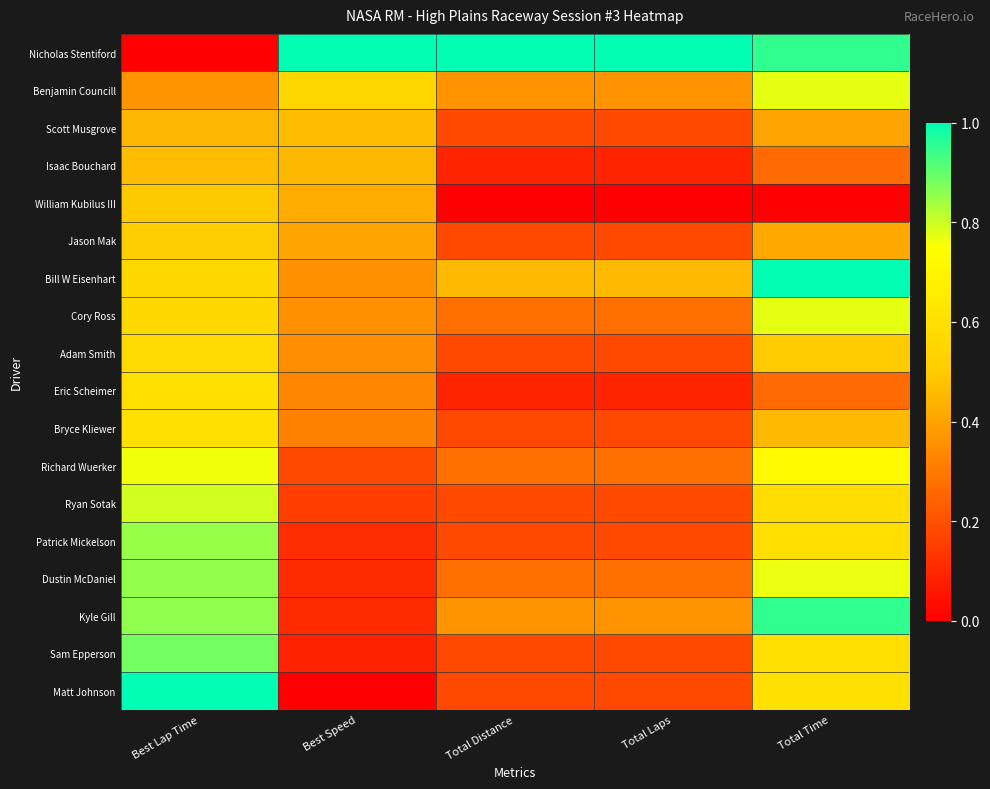

What is the total value across all series at Best Speed?

5.7